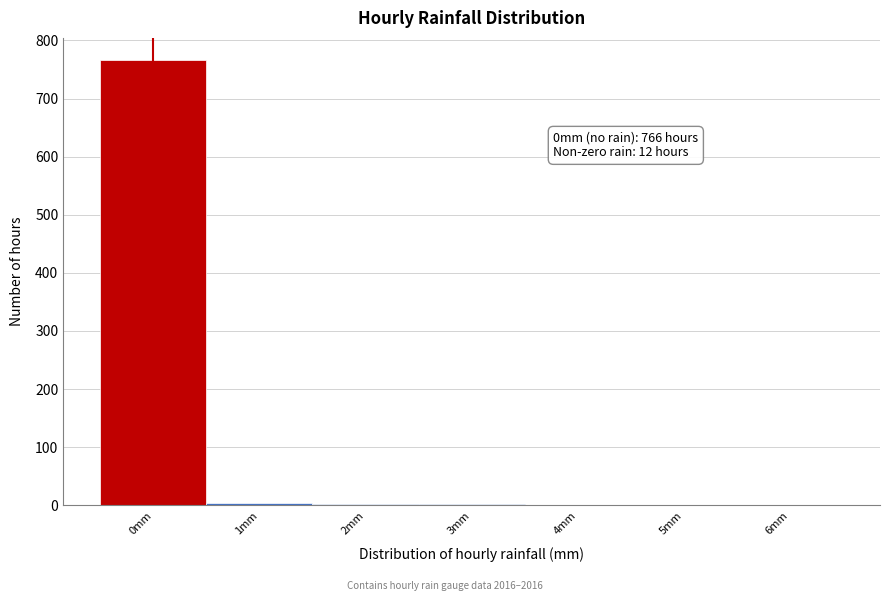

What is the sum of all values?

778